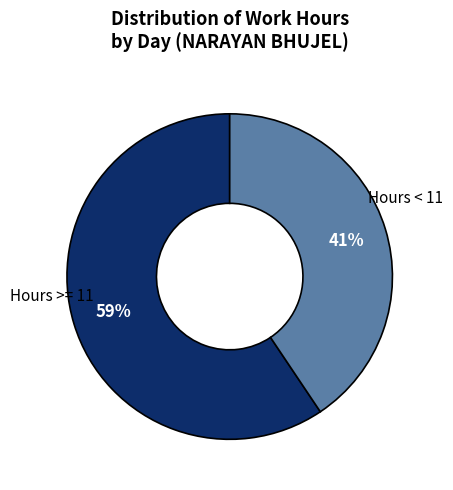

To the nearest percent, what is the average slice percentage?

50%